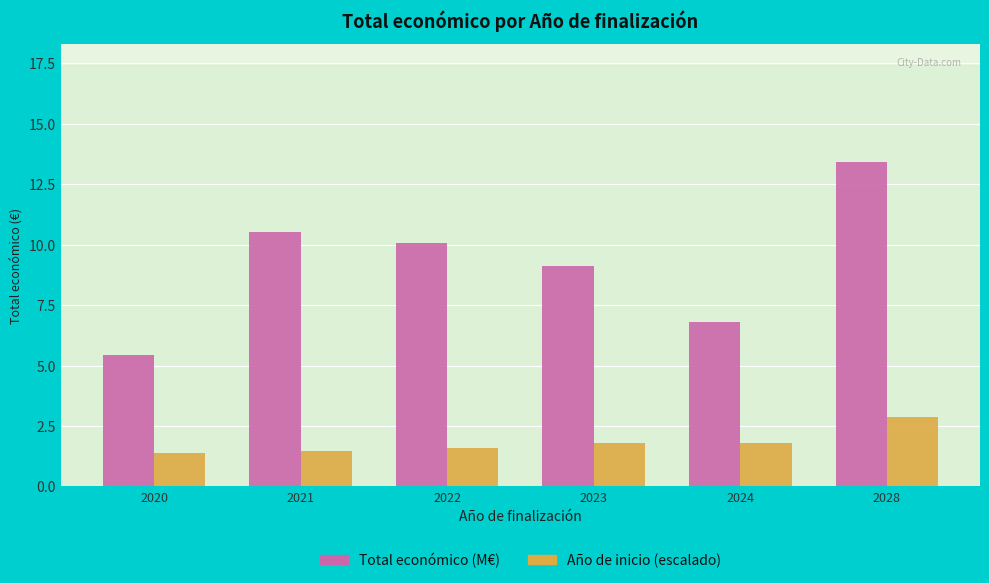

Count the number of data series in this chart.

2